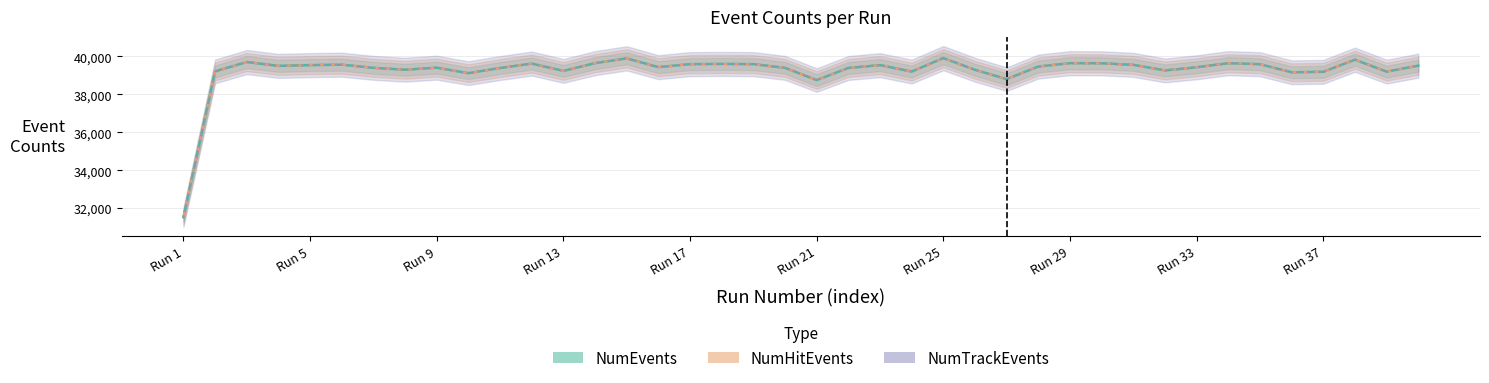

What is the maximum value for NumEvents?

39911